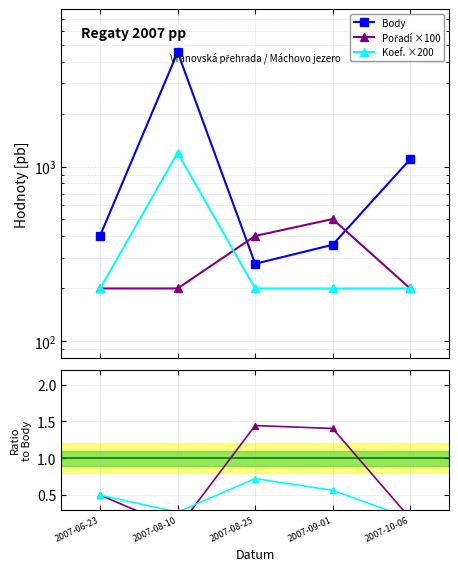

At which label does Pořadí ×100 reach its peak?

2007-09-01